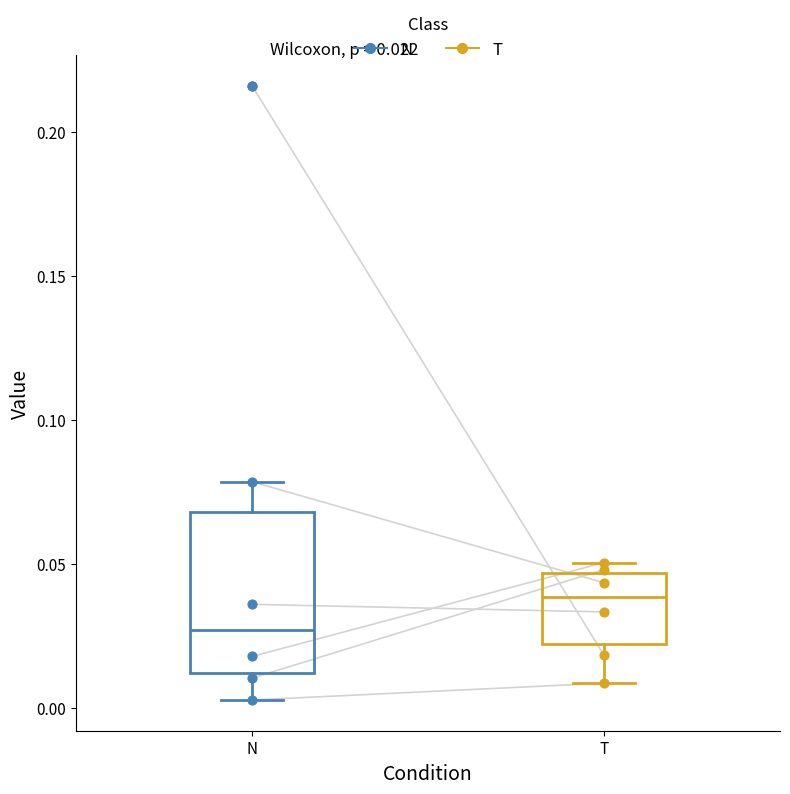

Which box's median line is the lowest?

N